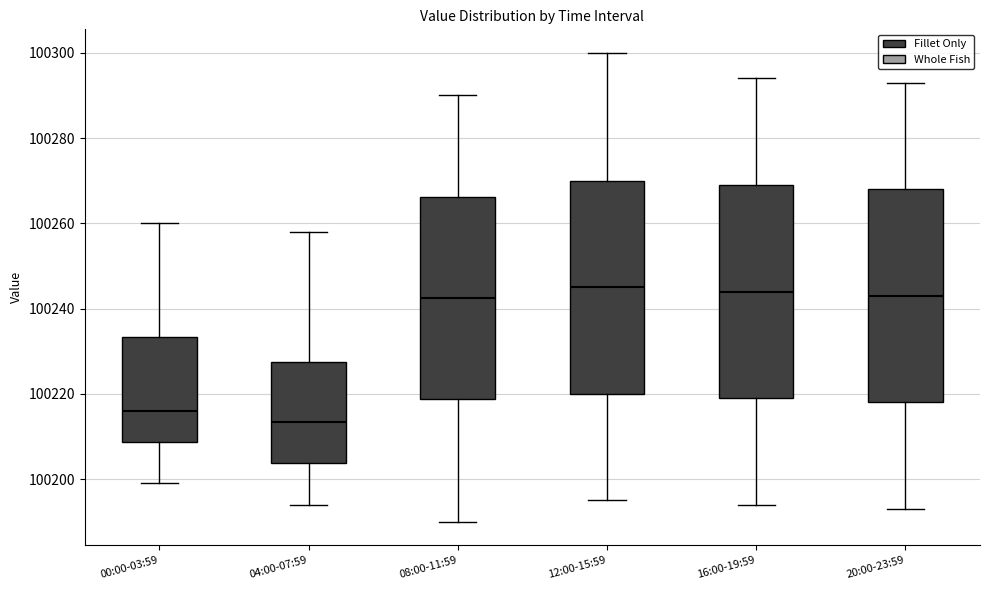

Reading left to right, read every box against the y-axis: the position of its median line, the range the box covers, and the ends of its whiskers. The values are not printed on the chart, so give them approximately, as read against the axis.

00:00-03:59: median 100216, box 100208 to 100234, whiskers 100200 to 100260
04:00-07:59: median 100214, box 100204 to 100228, whiskers 100194 to 100258
08:00-11:59: median 100242, box 100218 to 100266, whiskers 100190 to 100290
12:00-15:59: median 100246, box 100220 to 100270, whiskers 100196 to 100300
16:00-19:59: median 100244, box 100220 to 100270, whiskers 100194 to 100294
20:00-23:59: median 100244, box 100218 to 100268, whiskers 100194 to 100294